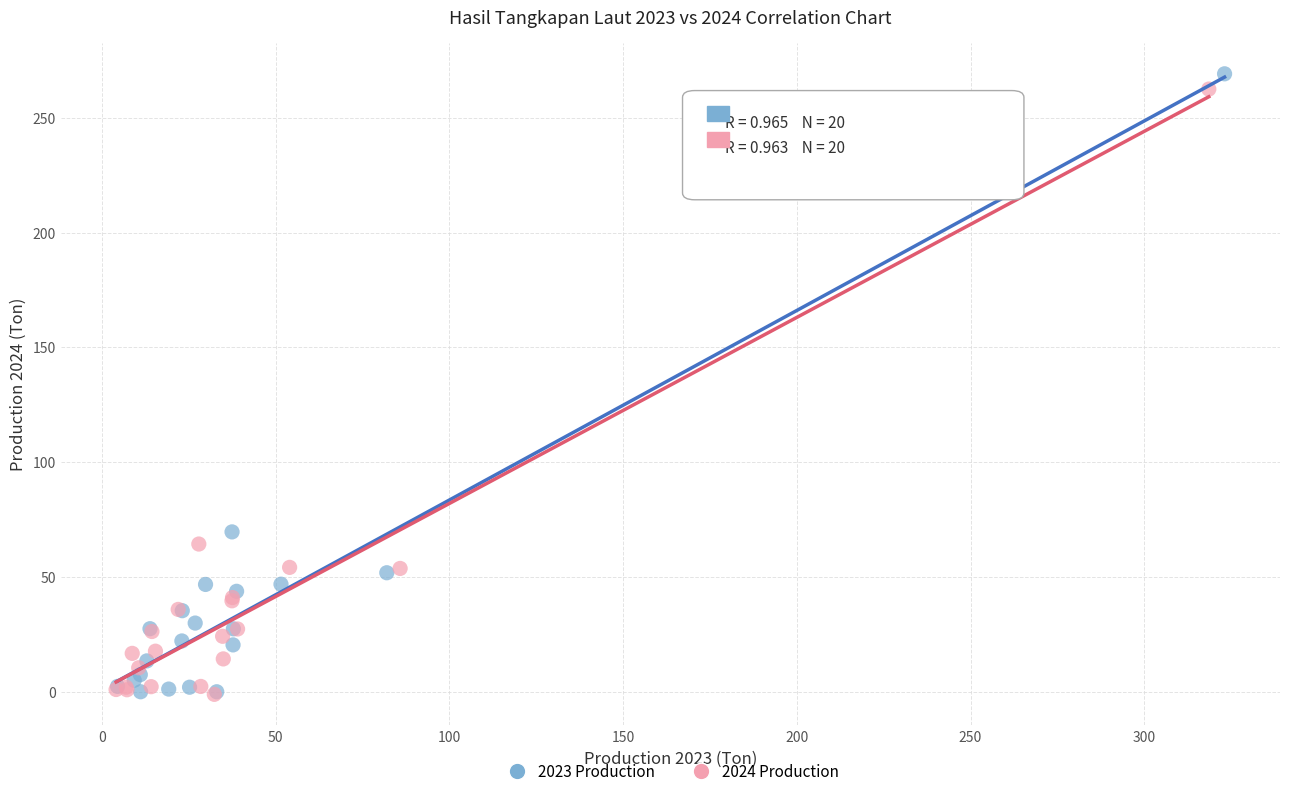

Which series has the widest spread of Y values?

2023 Production